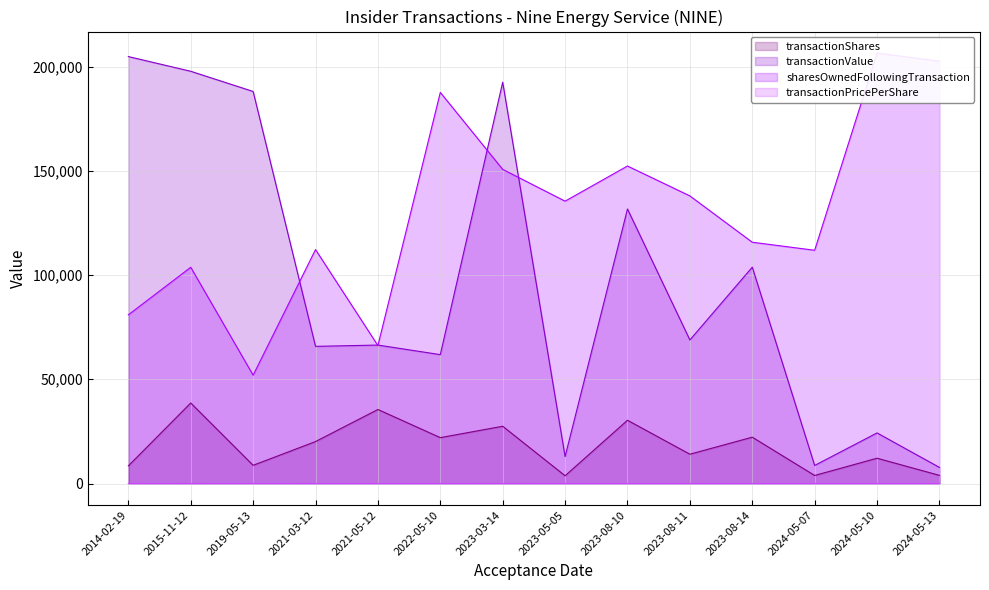

Which category has the highest value in the transactionValue series?

2014-02-19